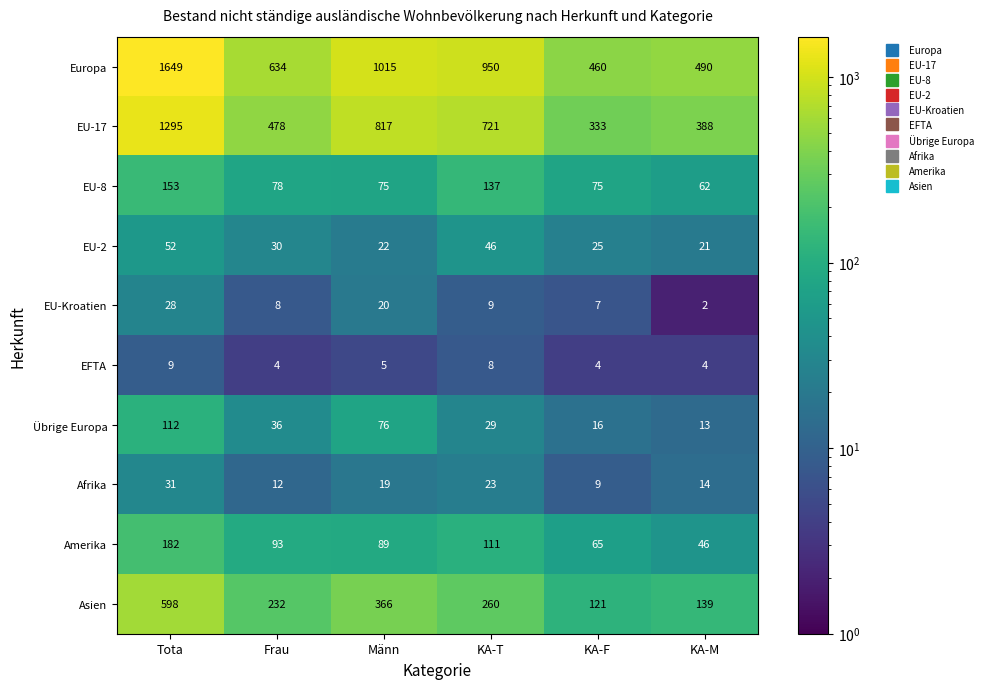

True or false: Übrige Europa has a value of 57 at Frau.

False